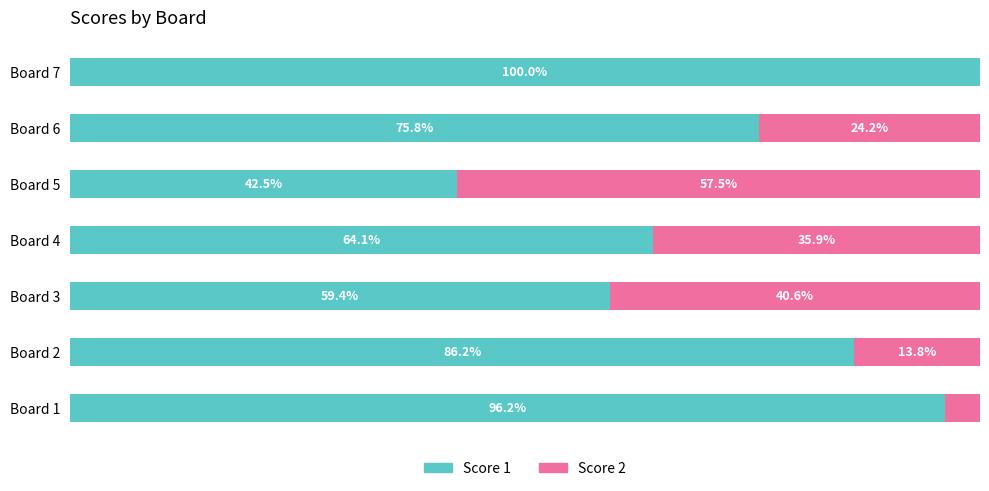

At which label is Score 1 closest to 71?

Board 6